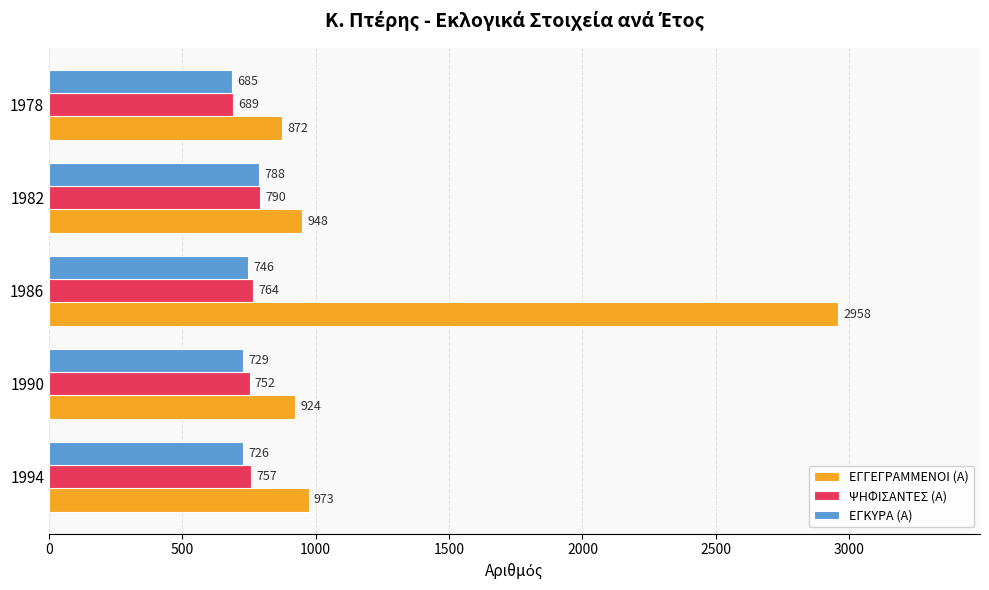

Is it true that ΨΗΦΙΣΑΝΤΕΣ (Α) equals 764 at 1986?

True